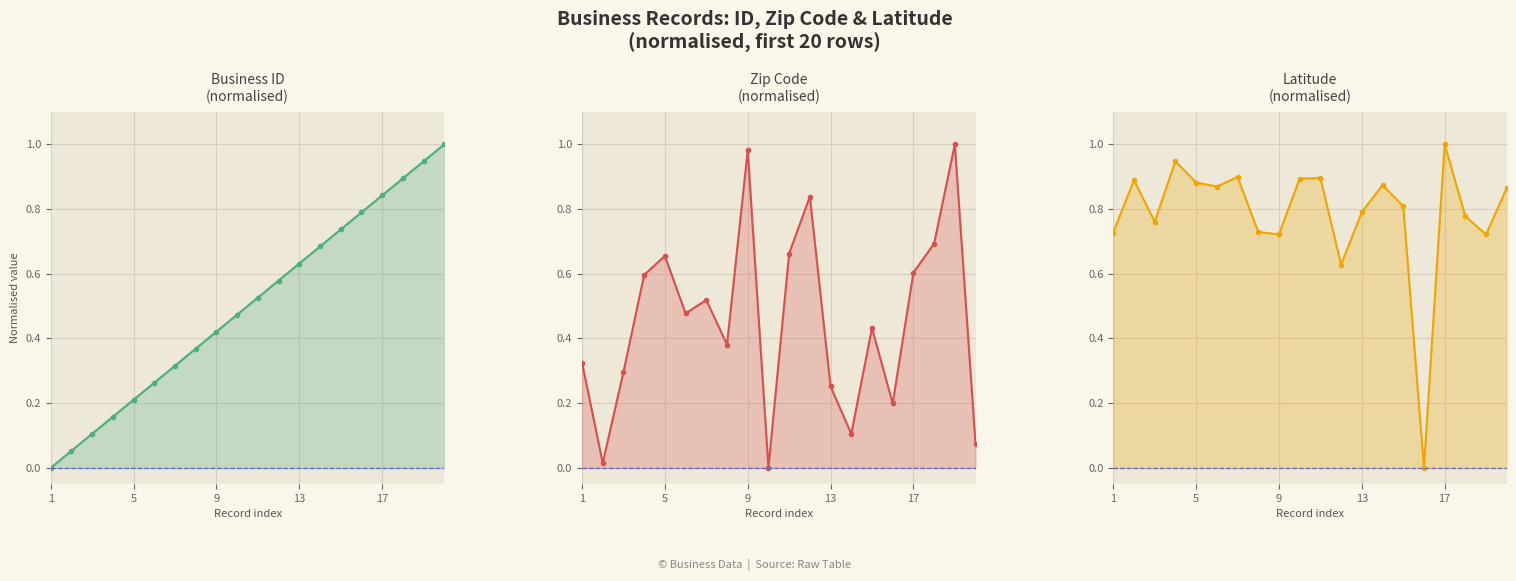

What is the difference between the maximum and second lowest values in the business.id series?

0.9